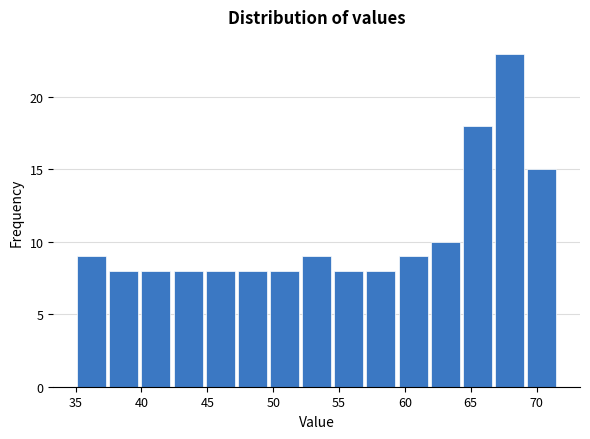

Reading left to right, transcribe this chart: for each bar, give the range it covers on the x-axis and its height. Neither the bar edges nor the heights are printed on the chart, so give them approximately, as read against the axes.

35.0 to 37.5: 9
37.5 to 40.0: 8
40.0 to 42.5: 8
42.5 to 45.0: 8
45.0 to 47.0: 8
47.0 to 49.5: 8
49.5 to 52.0: 8
52.0 to 54.5: 9
54.5 to 57.0: 8
57.0 to 59.5: 8
59.5 to 62.0: 9
62.0 to 64.5: 10
64.5 to 66.5: 18
66.5 to 69.0: 23
69.0 to 71.5: 15